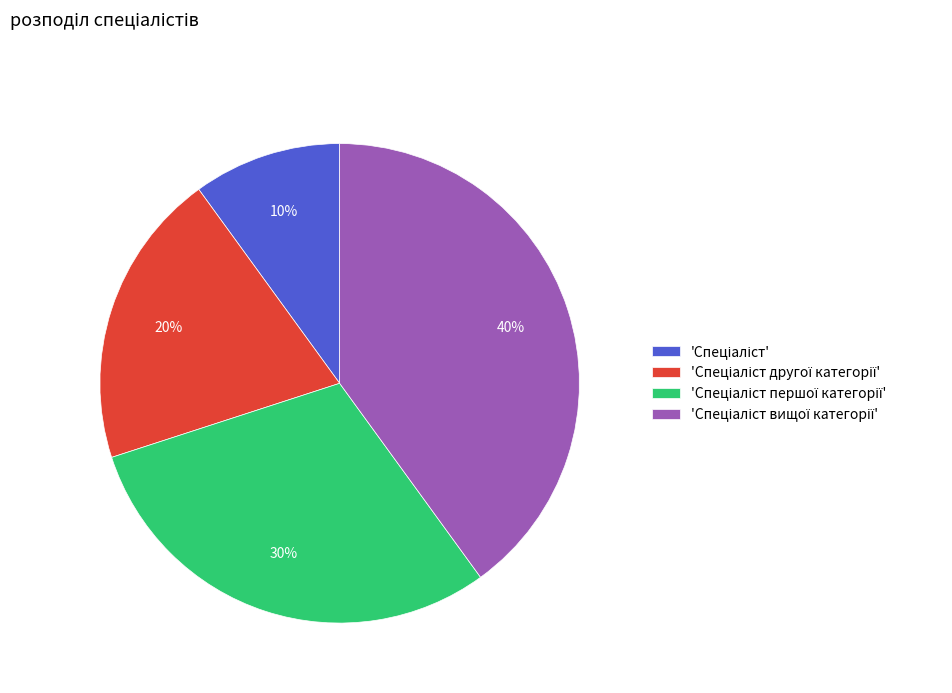

To the nearest percent, what is the difference between the largest and smallest slice percentages?

30%